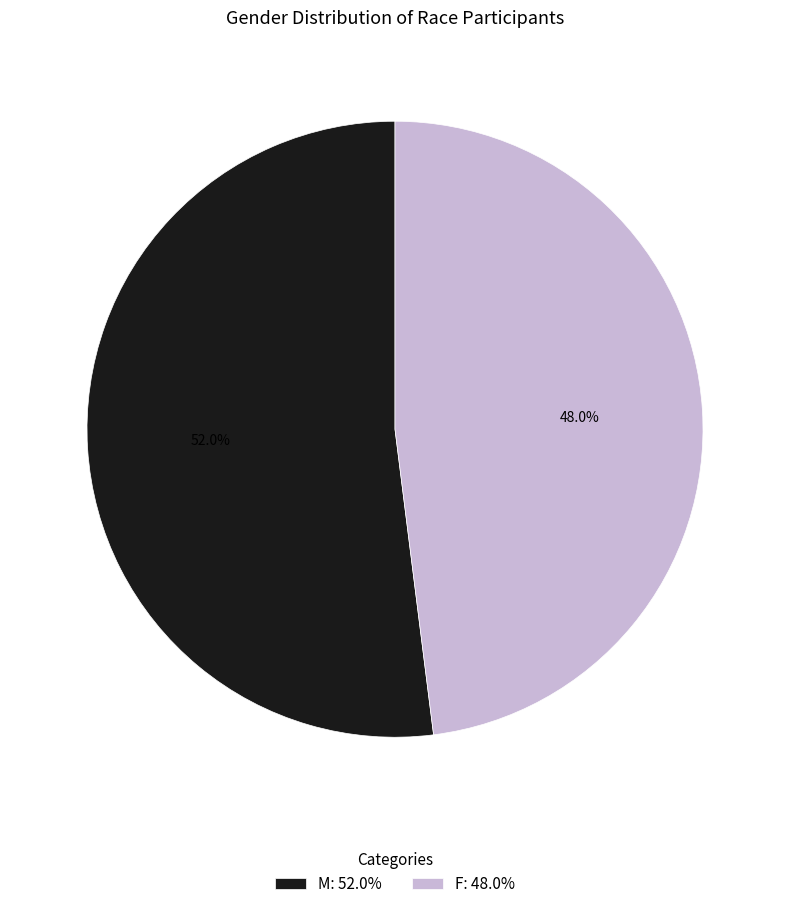

What percentage is NOT represented by M?

48.0%